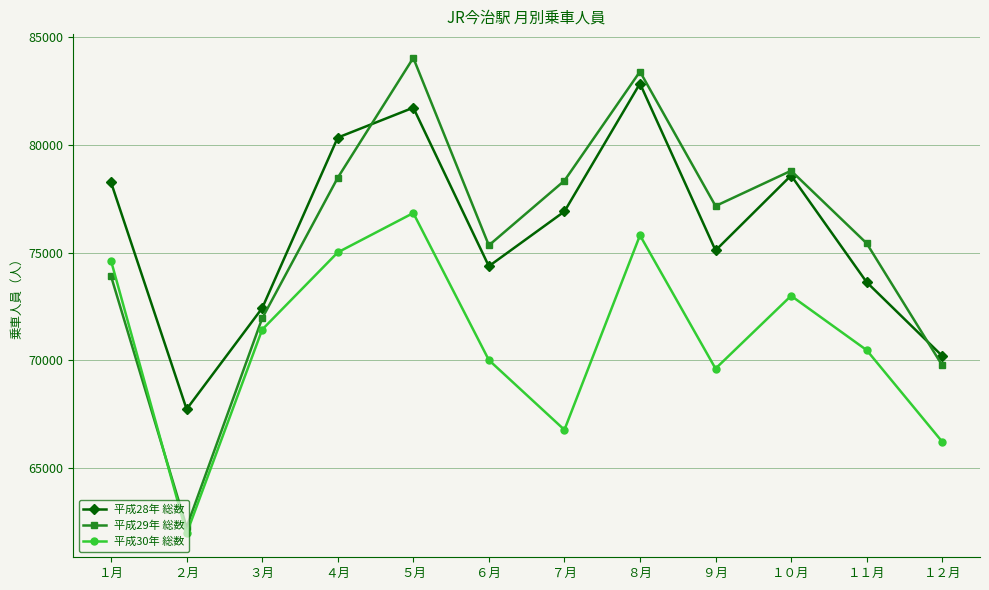

At which label does 平成29年 総数 first exceed 77156?

４月